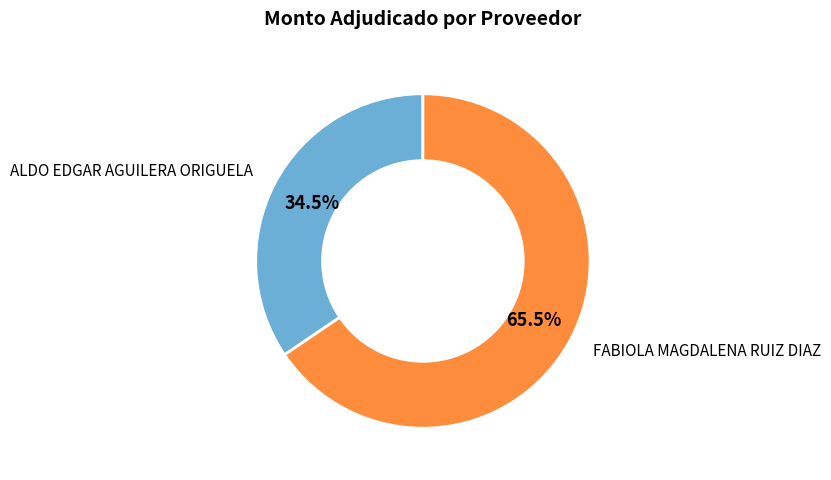

Which category has the smallest portion of the pie?

ALDO EDGAR AGUILERA ORIGUELA